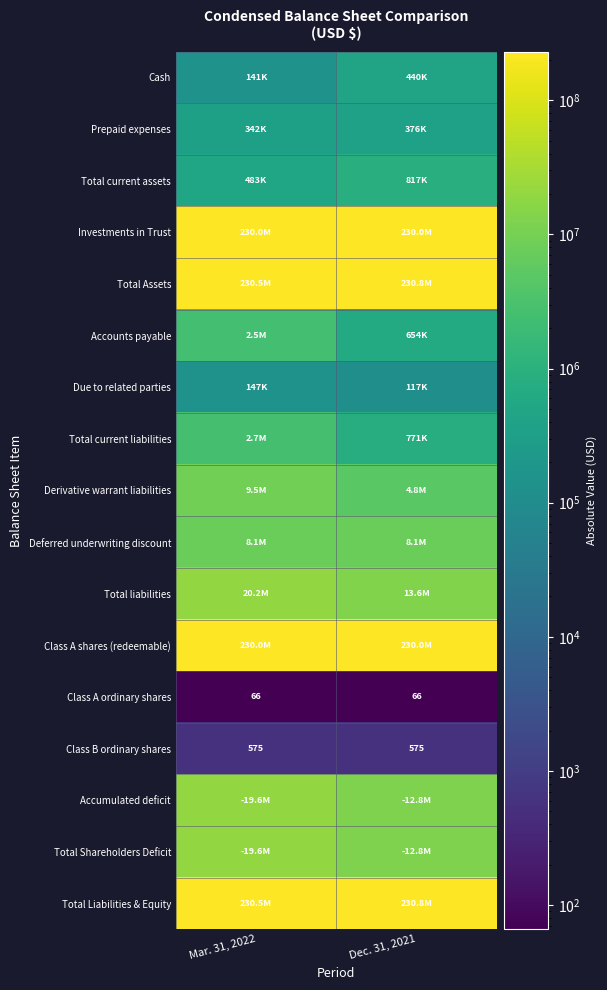

Count the number of data series in this chart.

17